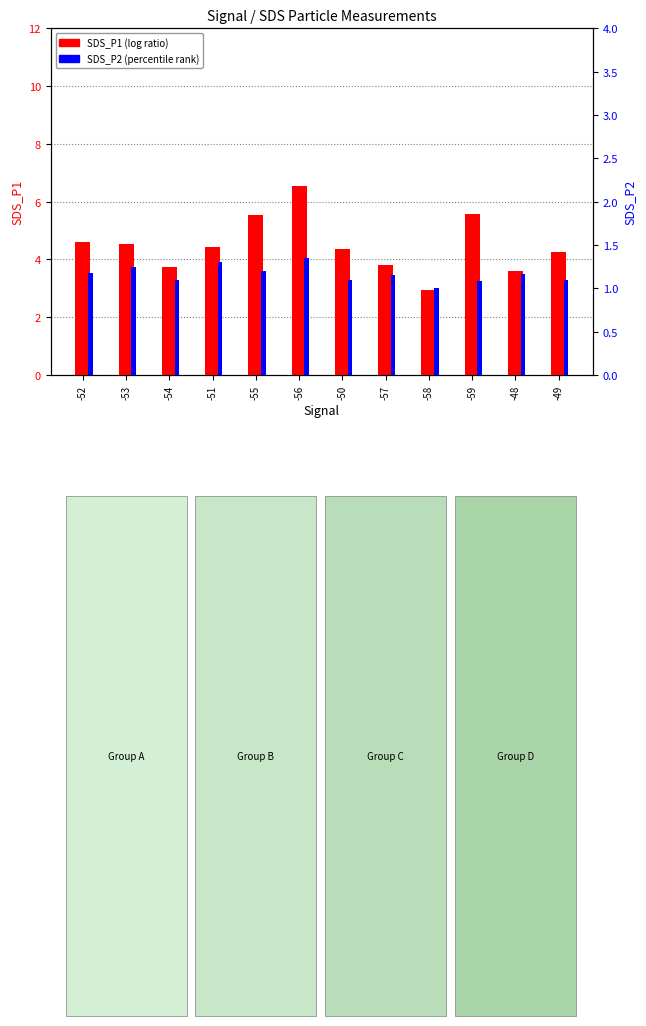

Count the SDS_P2 values in the range 1 to 2.

12